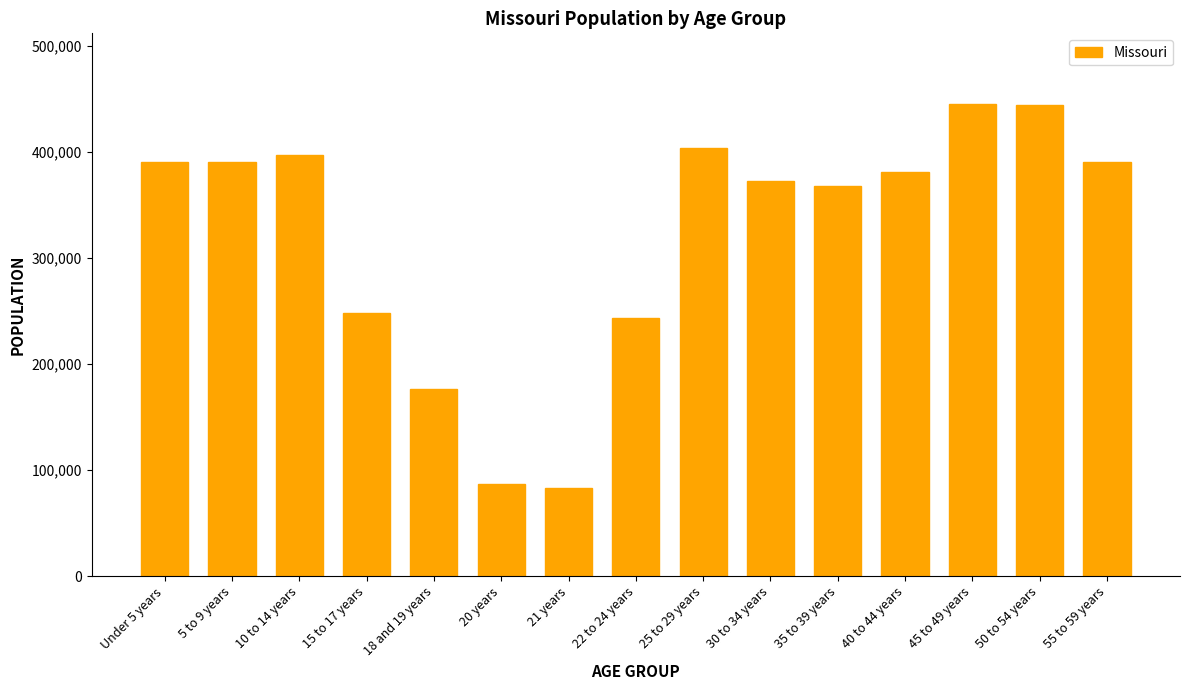

What is the value of the 3rd bar from the left?

396925